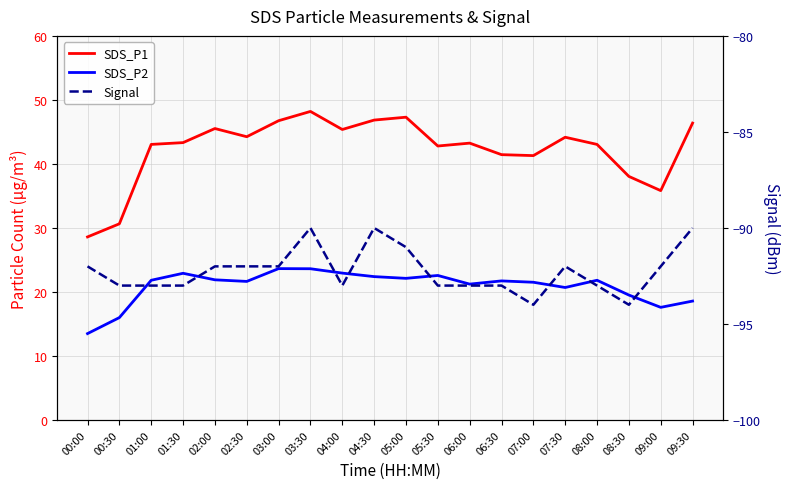

What is the smallest value displayed?

-94.0